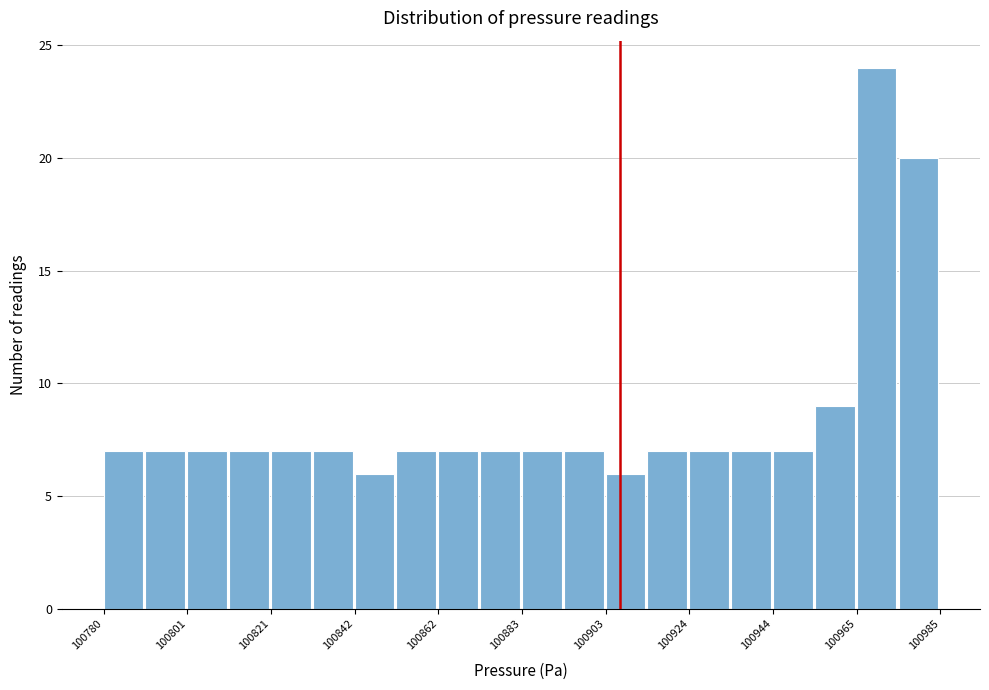

Read against the x-axis, roughly where is the centre of the tallest bar?

100970